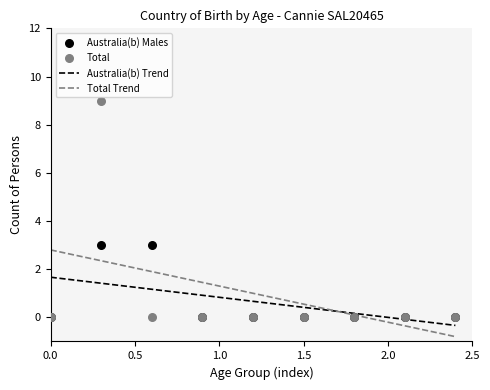

What is the highest value of the Australia(b) Trend series?

1.7